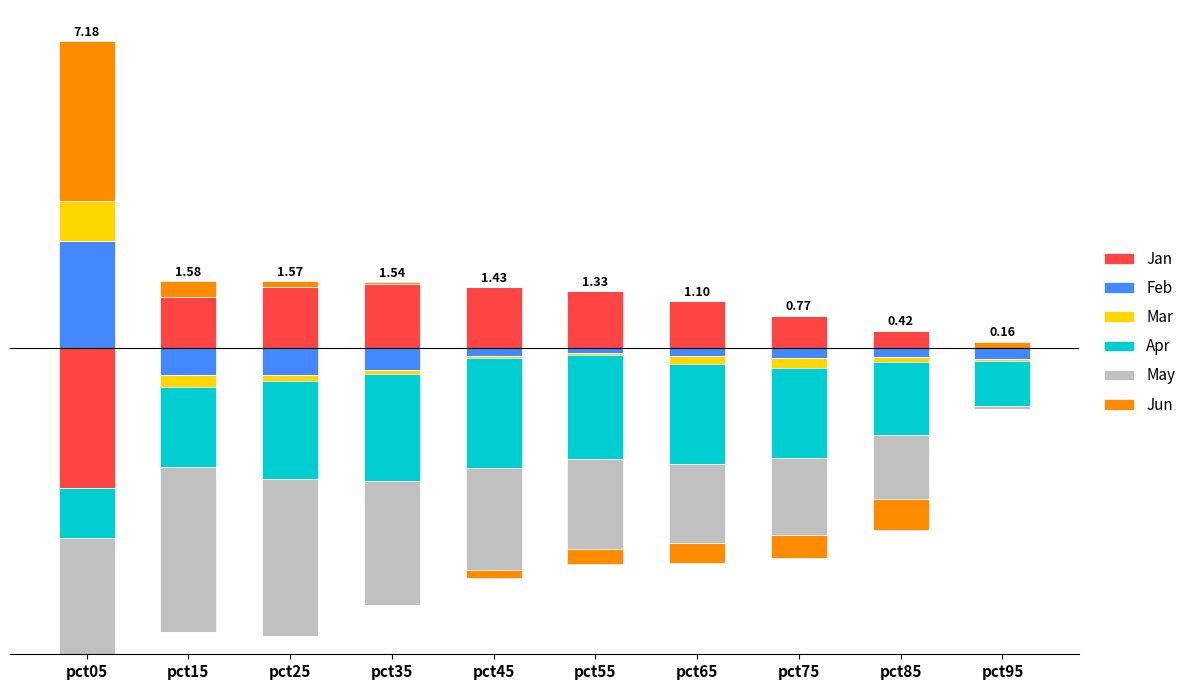

List the series in order of their peak value, lowest first.

Apr, May, Mar, Jan, Feb, Jun